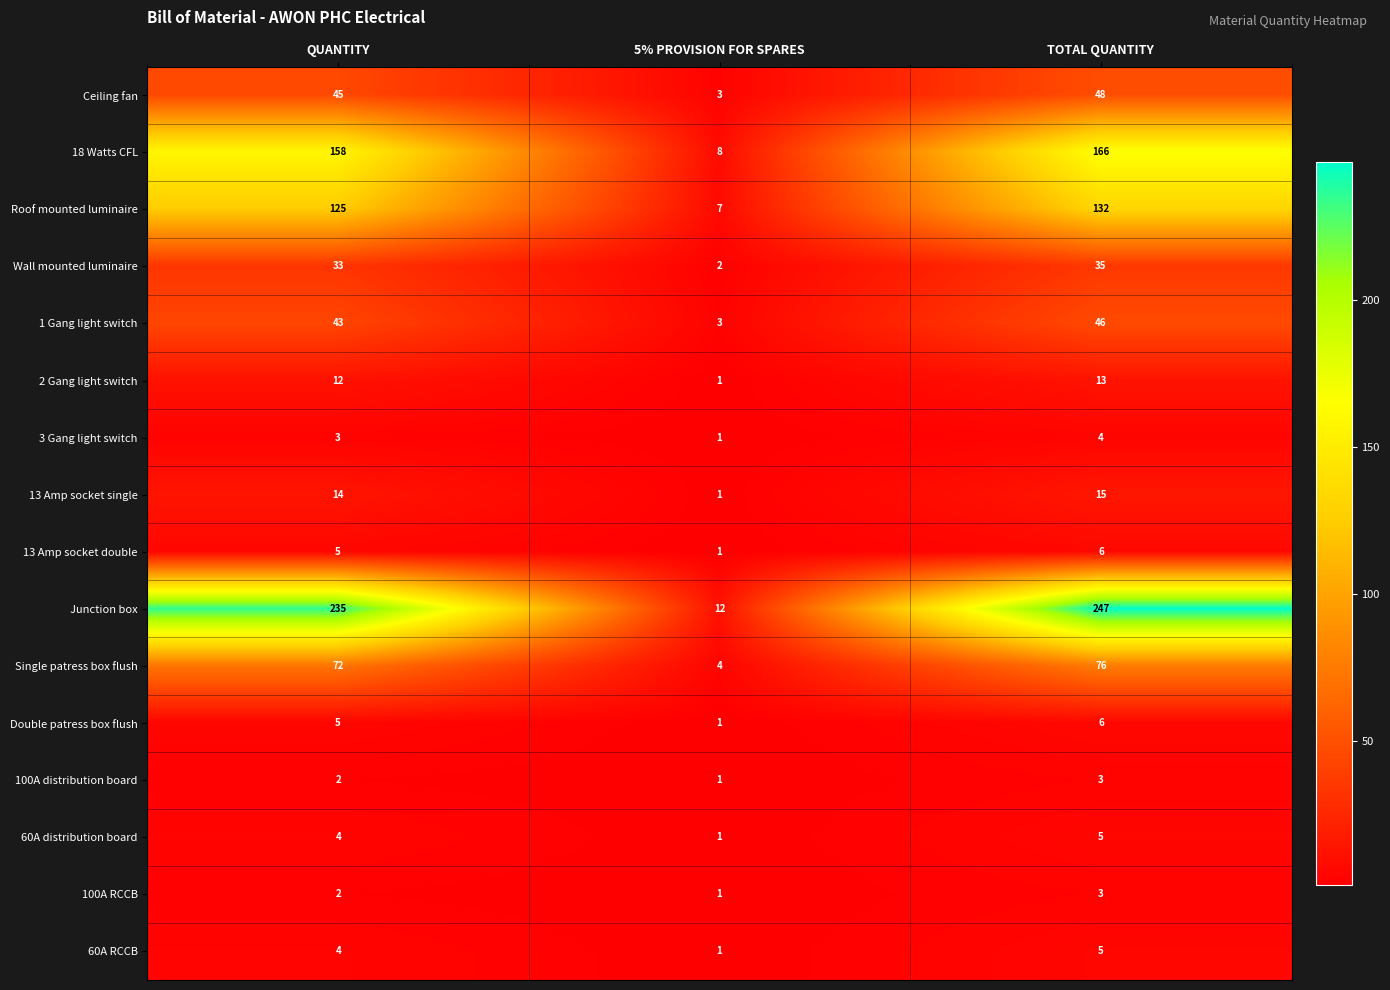

The Junction box series shows 12 at 5% PROVISION FOR SPARES. True or false?

True